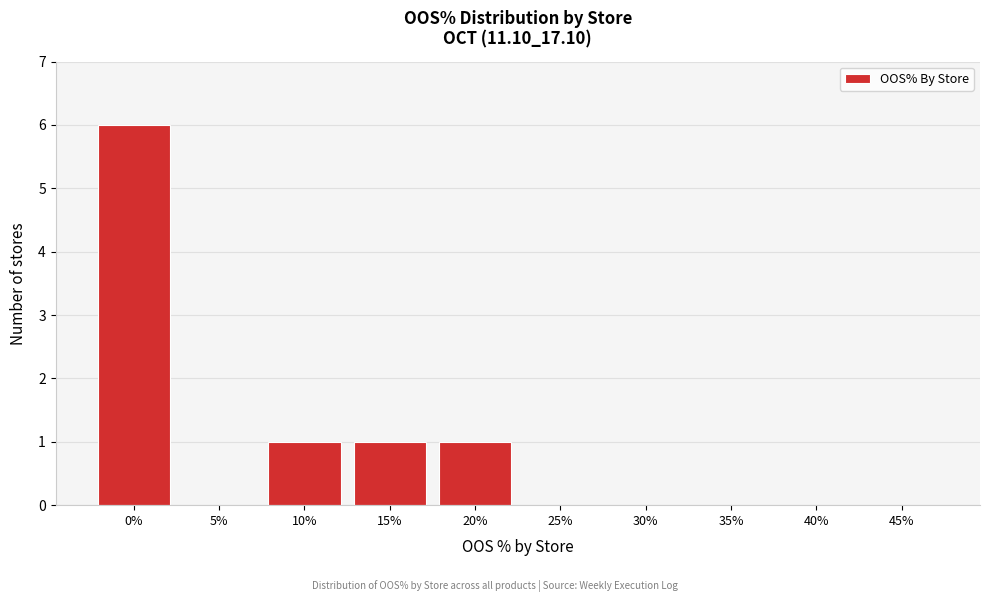

Reading left to right, list all the values displayed in this chart.

0%=6	5%=0	10%=1	15%=1	20%=1	25%=0	30%=0	35%=0	40%=0	45%=0